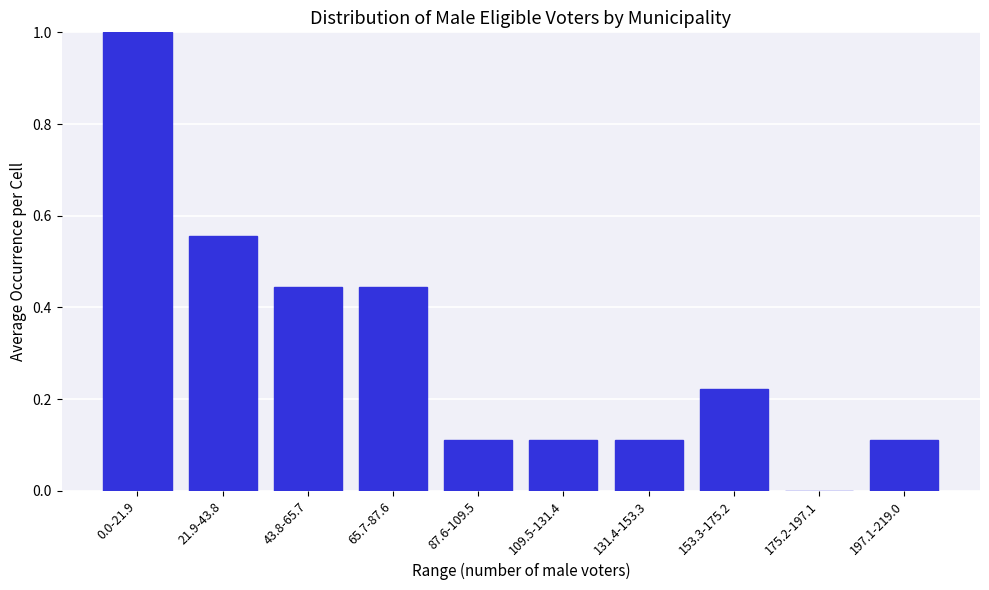

Which label corresponds to the largest value in the chart?

0.0-21.9